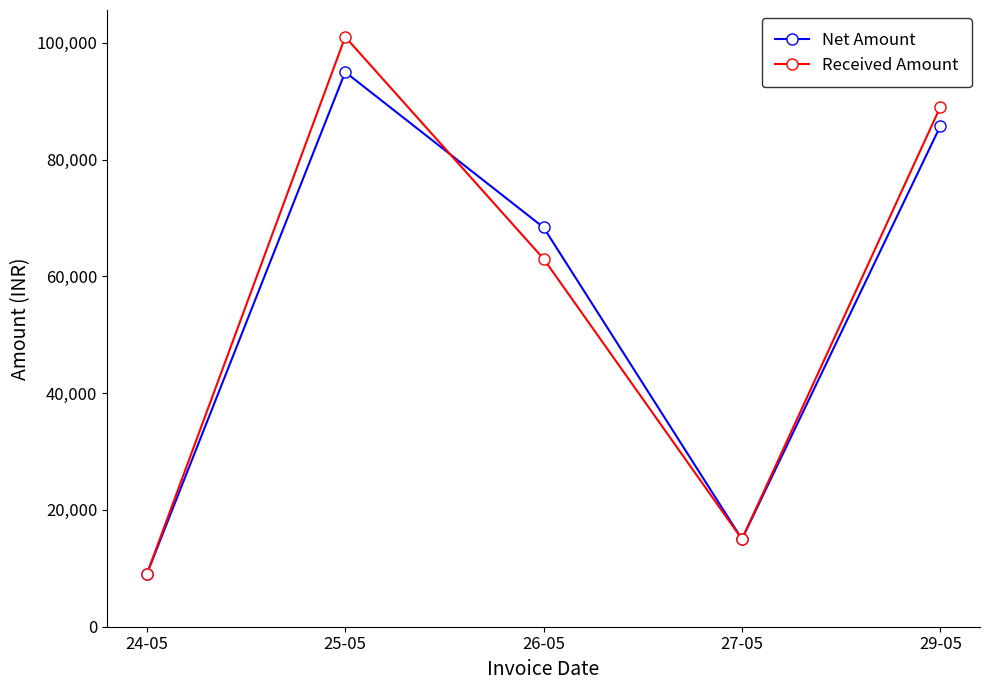

What is the approximate value of Received Amount at 26-05?

63000.0